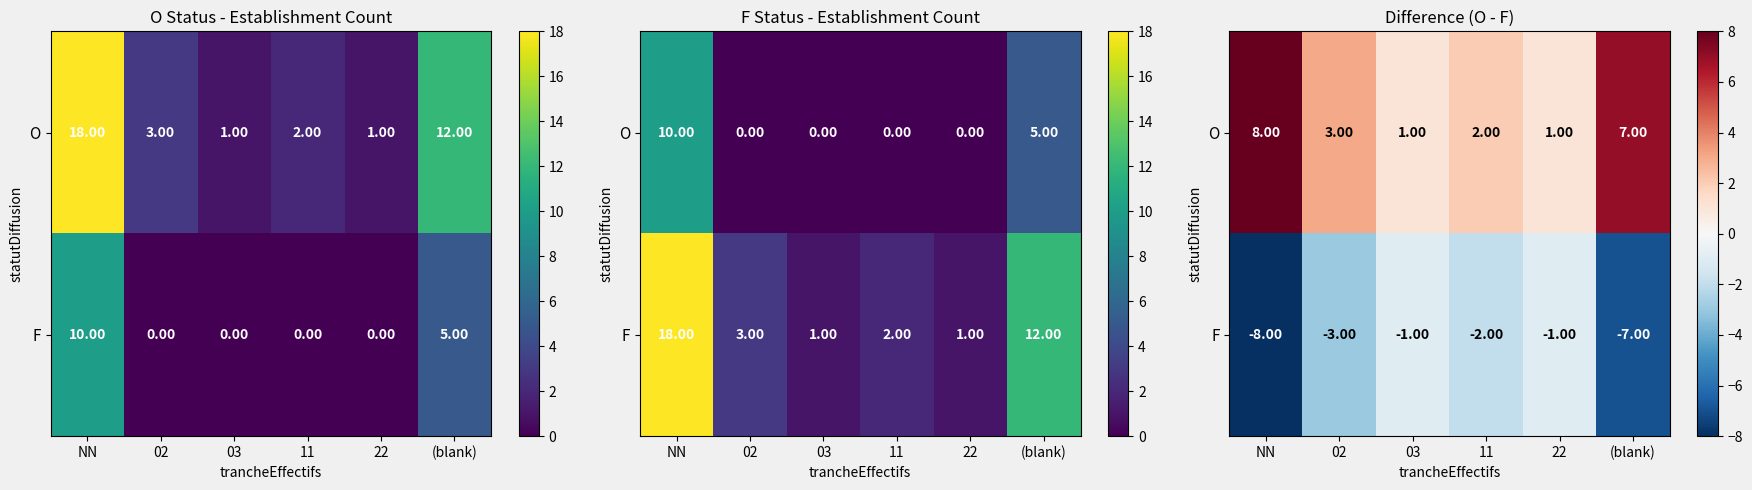

At which label is O closest to 4?

02